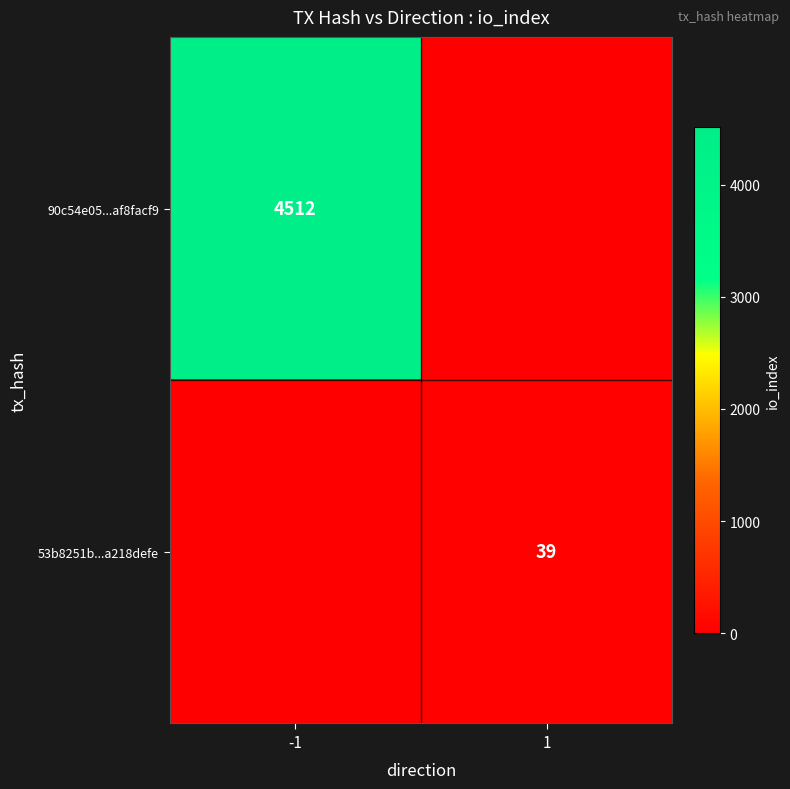

Is it true that 90c54e05...af8facf9 equals 1777 at -1?

False